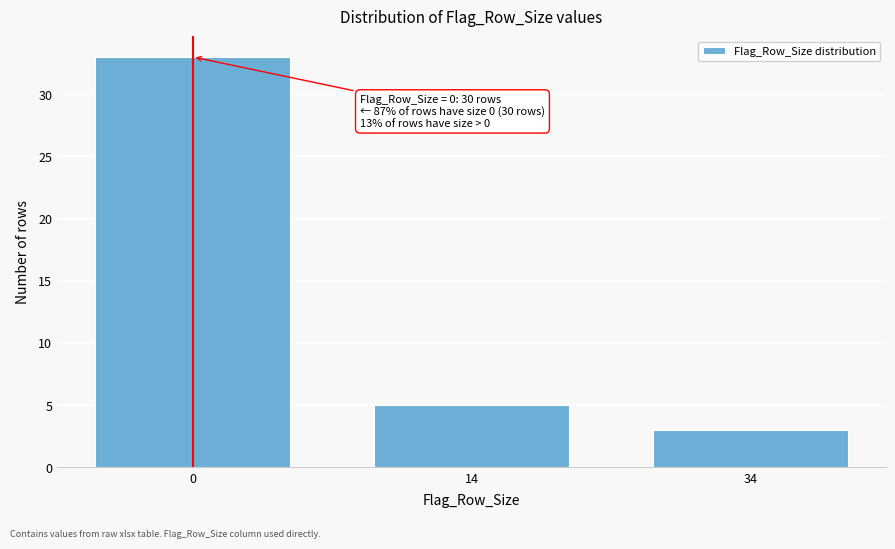

Reading left to right, extract all data points from this chart.

33	5	3